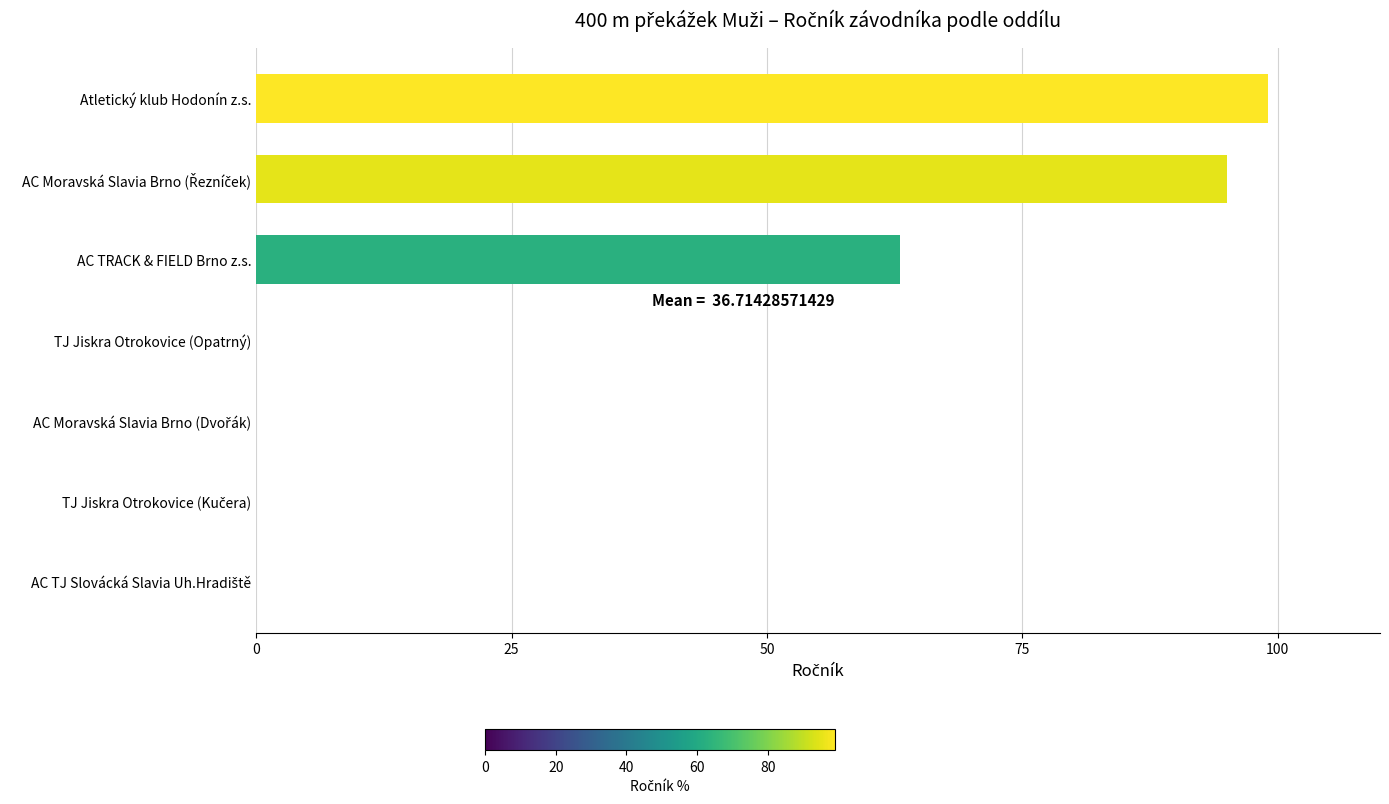

True or false: the data shows 152 at Atletický klub Hodonín z.s..

False